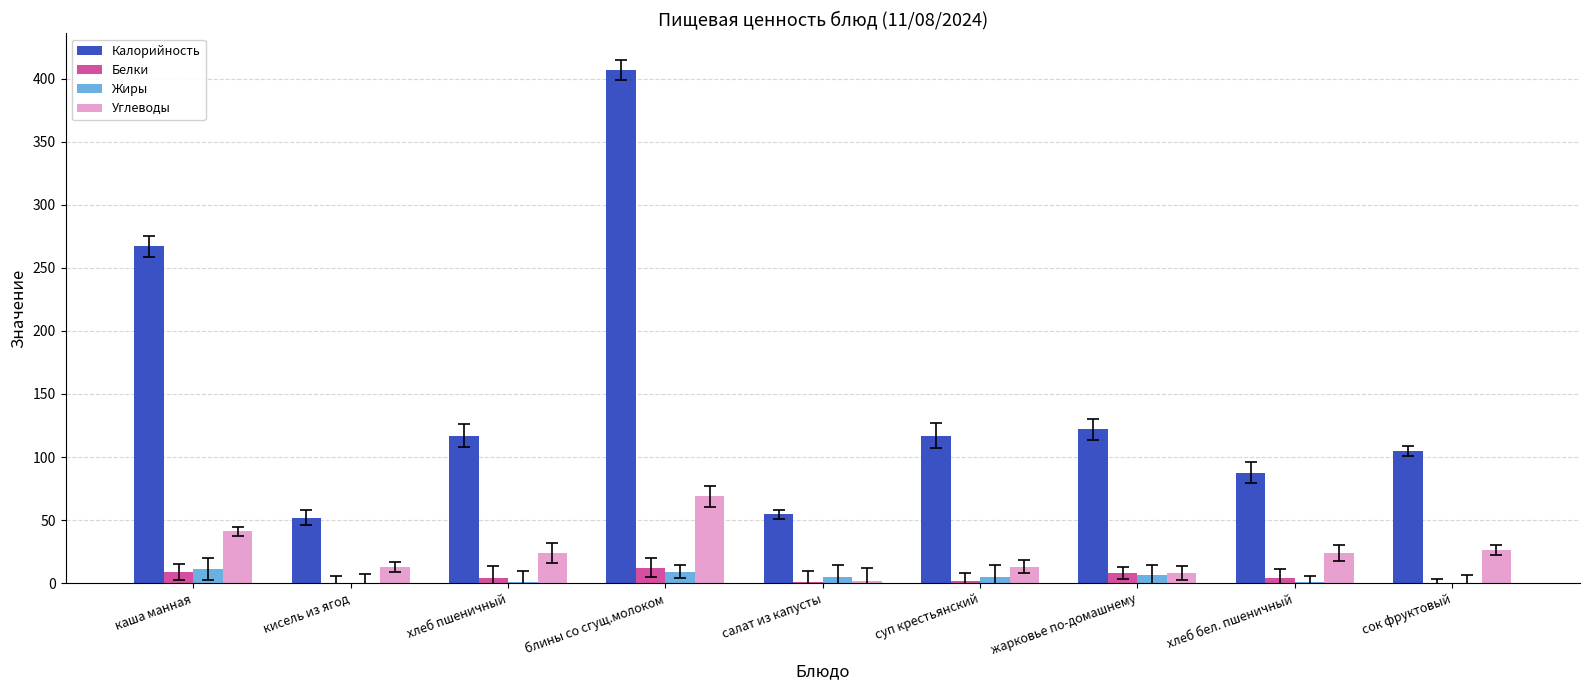

How many data points in Жиры are above 4?

5